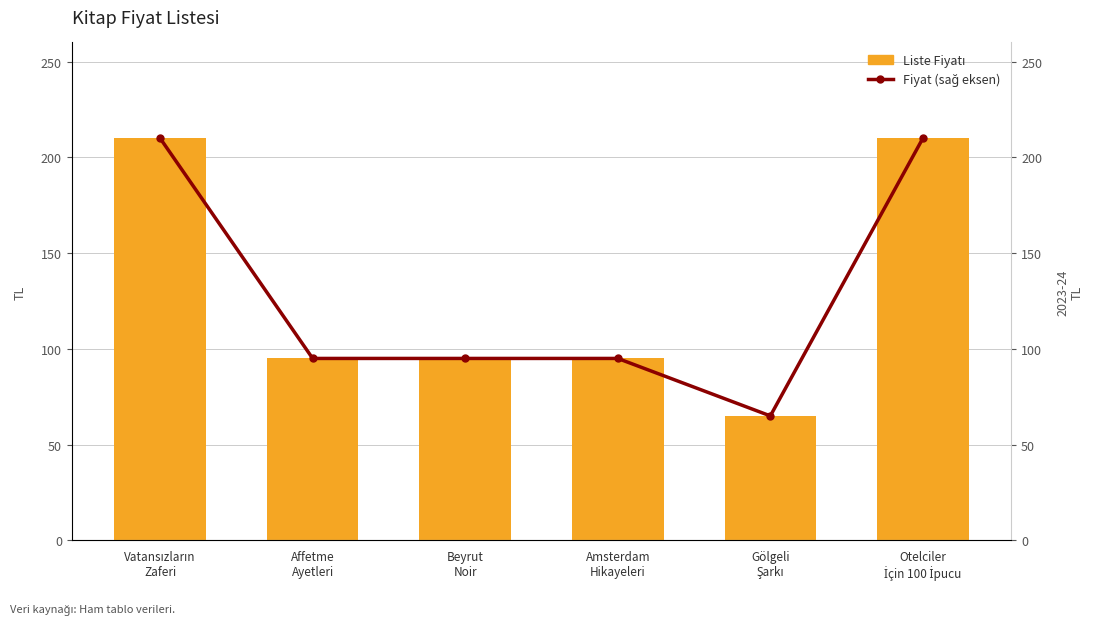

Count the Fiyat (sağ eksen) values in the range 95 to 210.

5